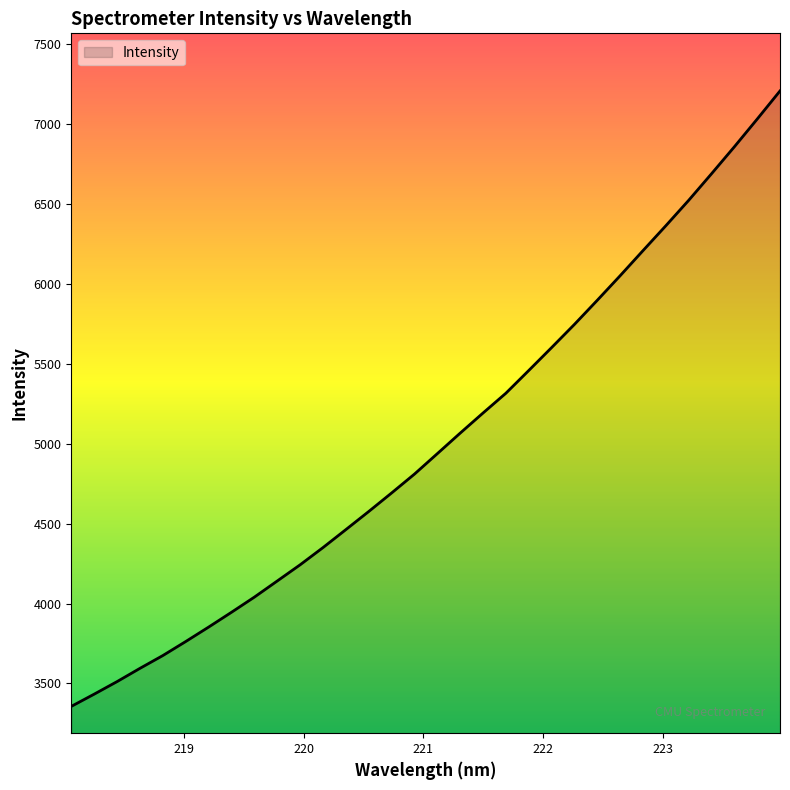

Count the number of data series in this chart.

1